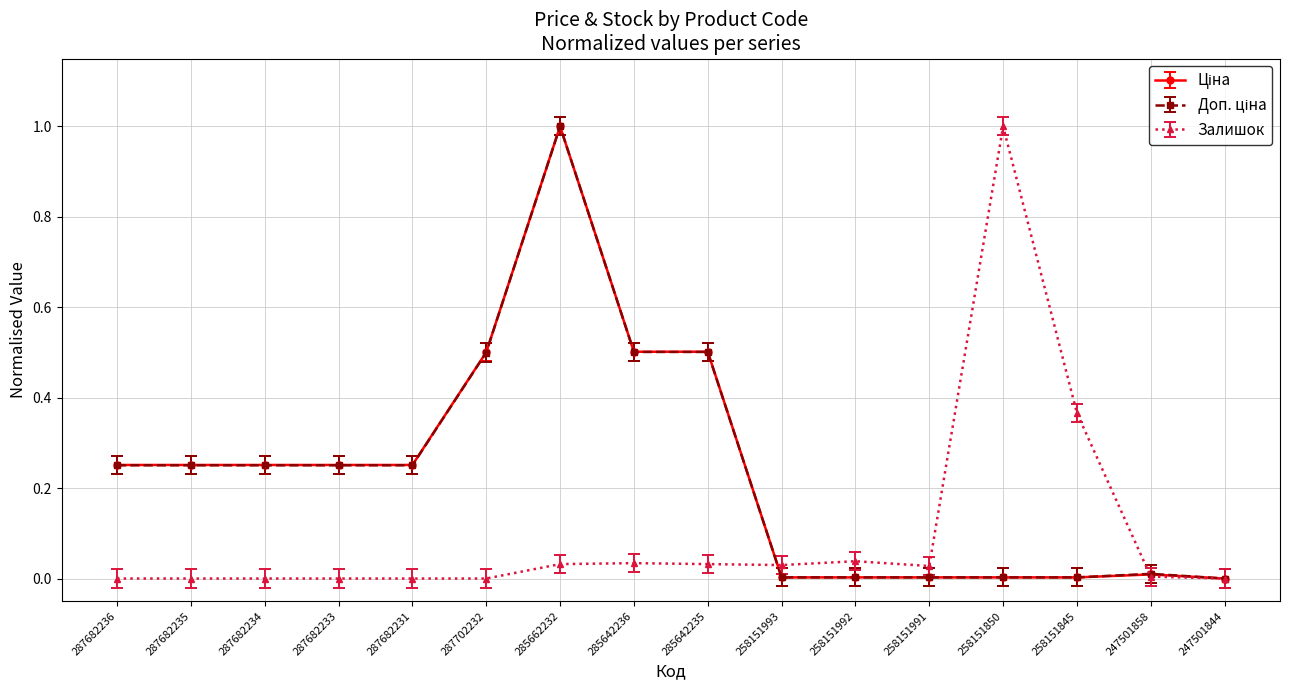

What is the spread (max minus min) of values at 285642236?

0.5